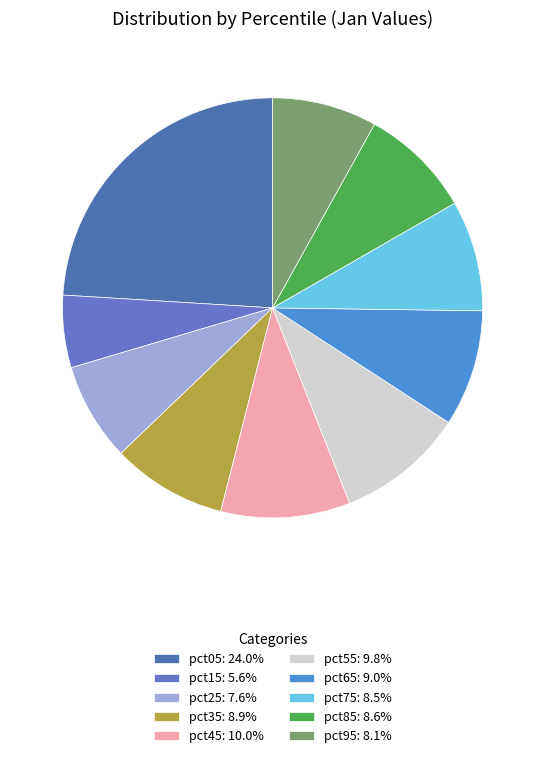

Is there any slice that represents more than half of the pie?

No